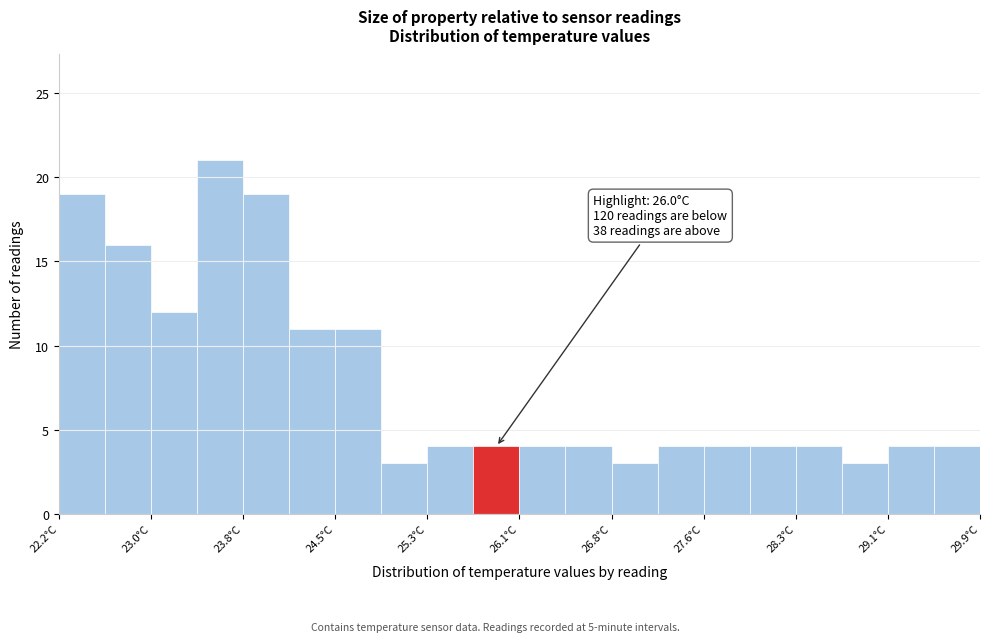

Around what value on the x-axis is the tallest bar? Give the approximate position of its centre, as read against the axis.

23.6